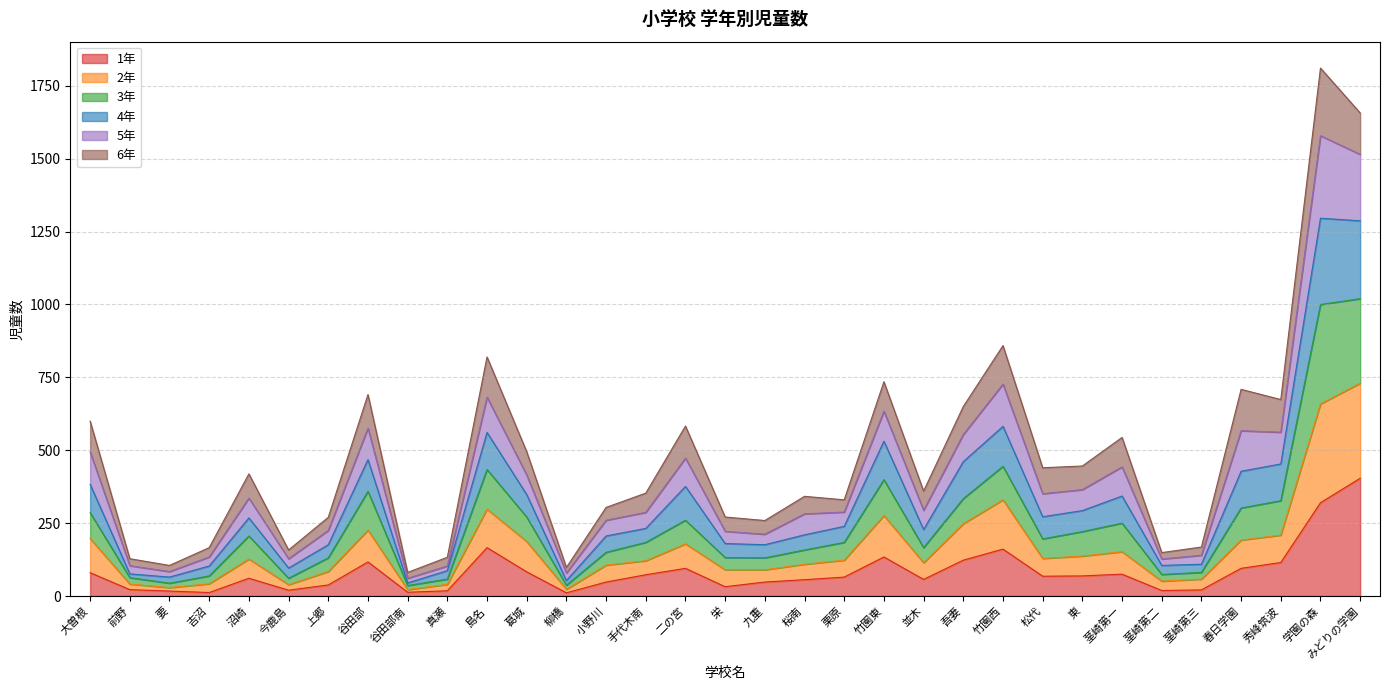

What is the total value across all series at 手代木南?

353